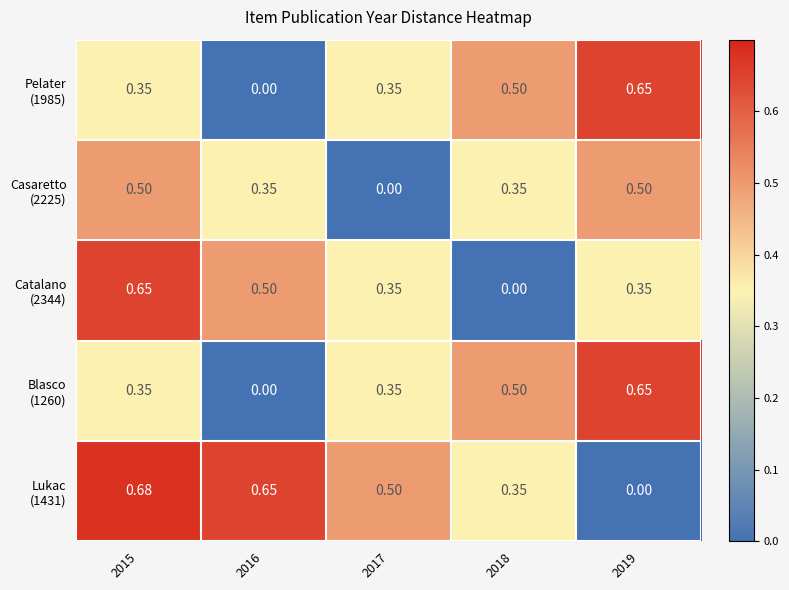

Count the number of data series in this chart.

5